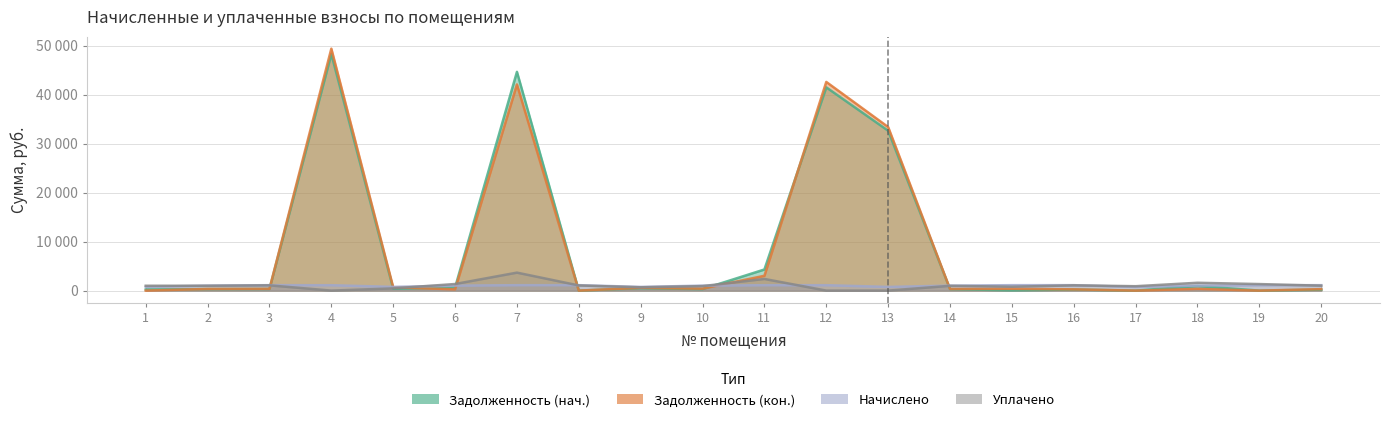

Between 19 and 14, which is larger?

14